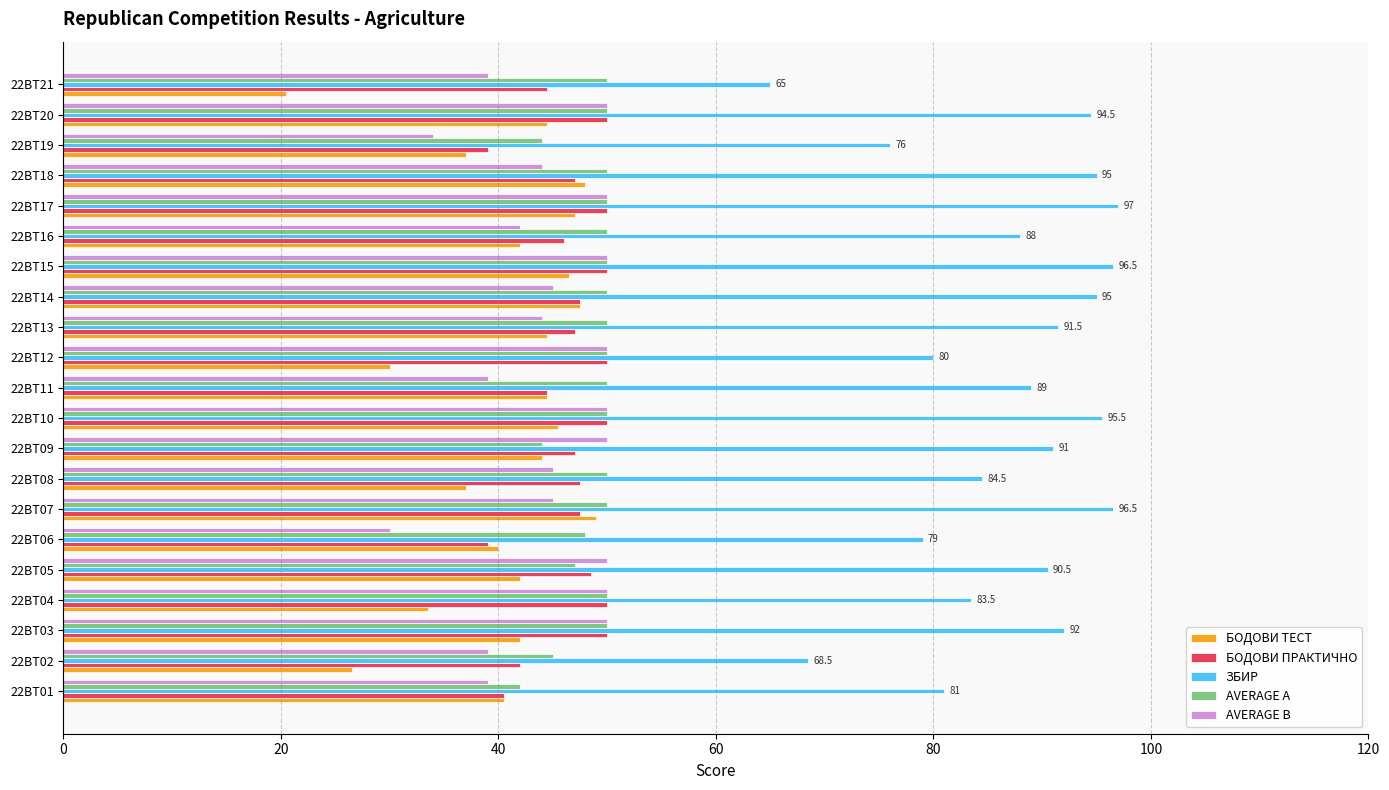

What is the average value of the БОДОВИ ТЕСТ series?

40.6